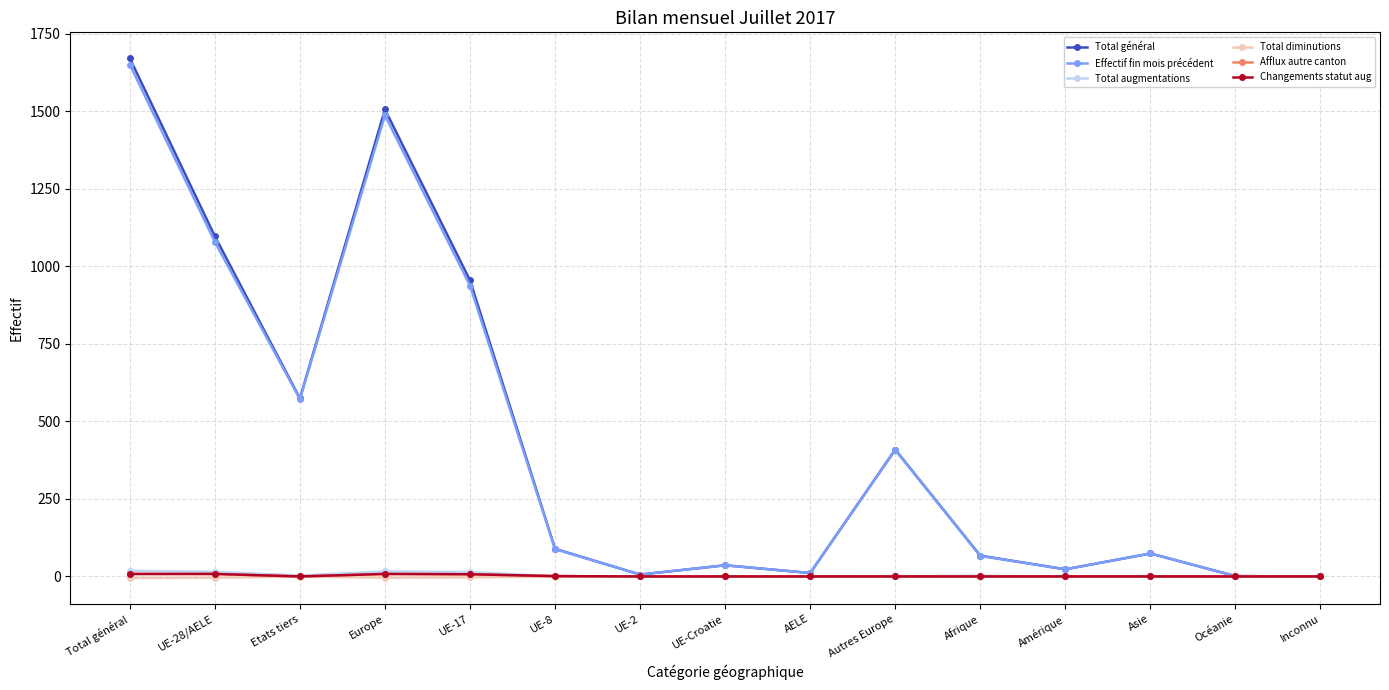

Rank the series by their maximum value, from lowest to highest.

Total diminutions, Afflux autre canton, Changements statut aug, Total augmentations, Effectif fin mois précédent, Total général